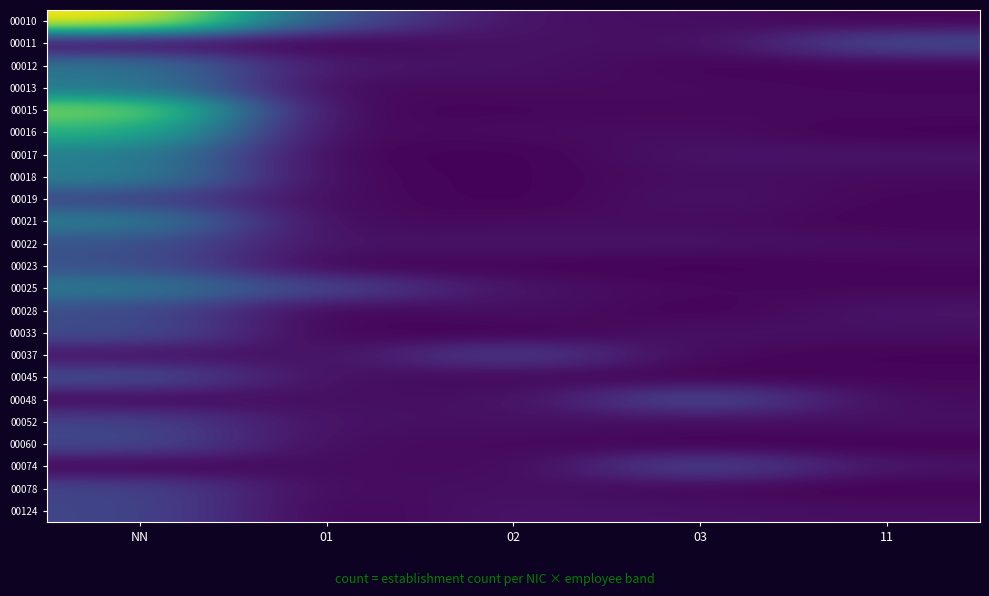

What is the total value across all series at 02?

4.4